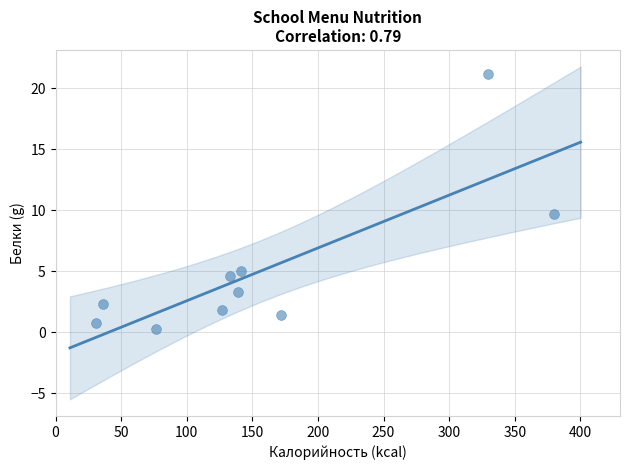

What is the average Y value?

5.0